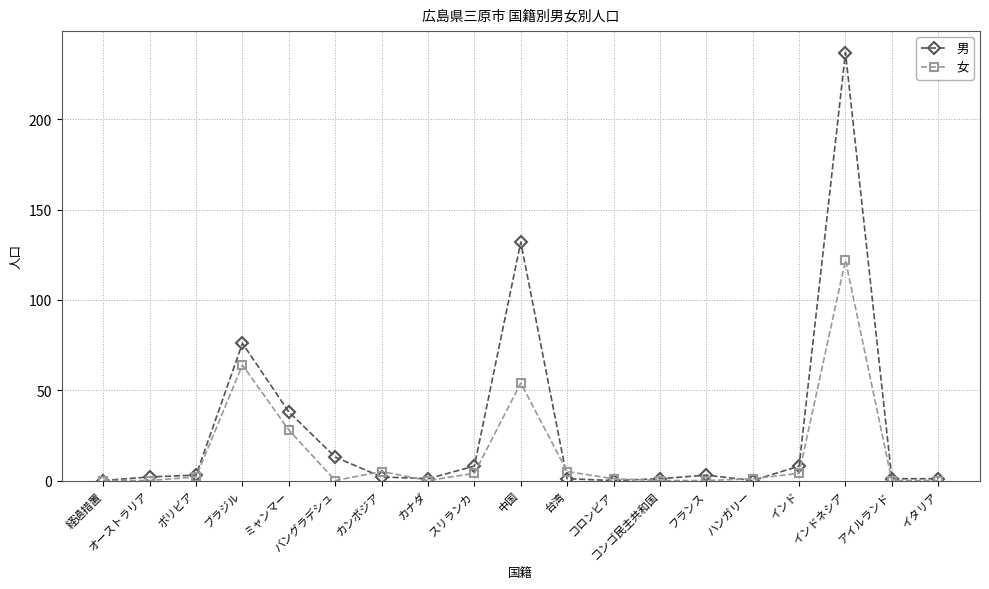

Which series has the largest total across all categories?

男